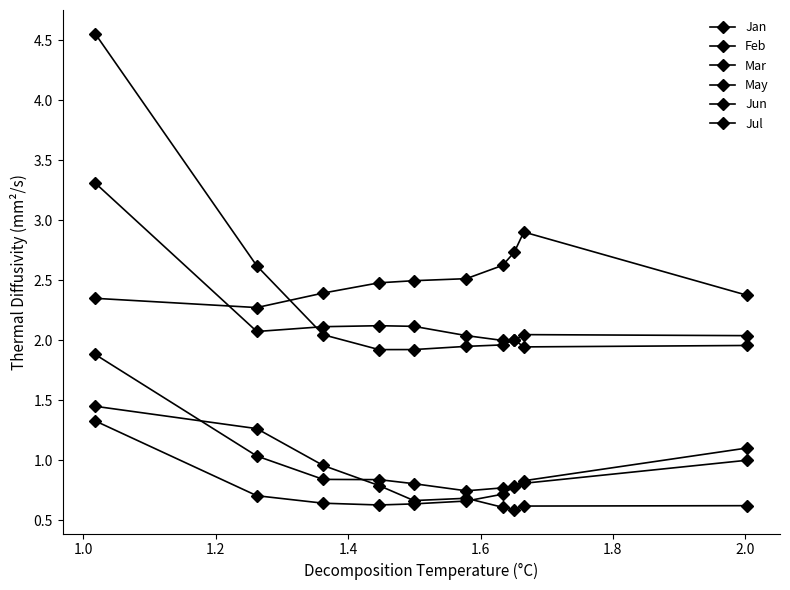

Count the number of categories in the chart.

10